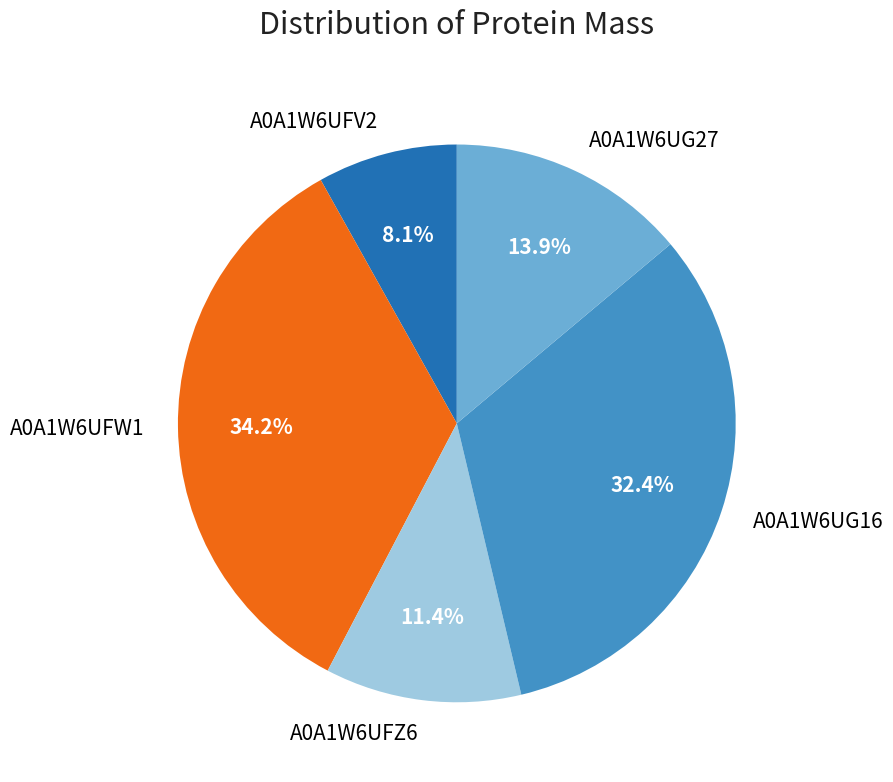

Which category has the smallest portion of the pie?

A0A1W6UFV2